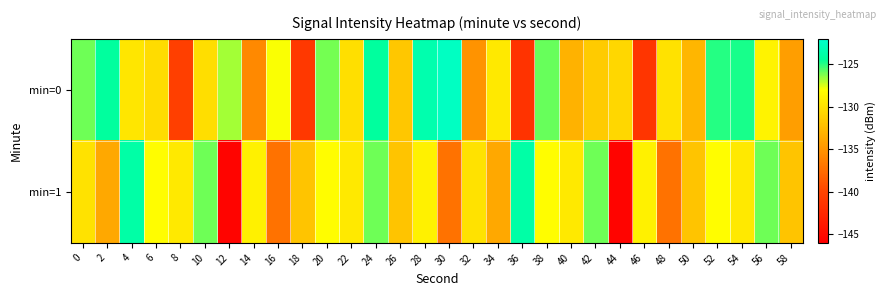

Which series has the widest spread of values?

min=1